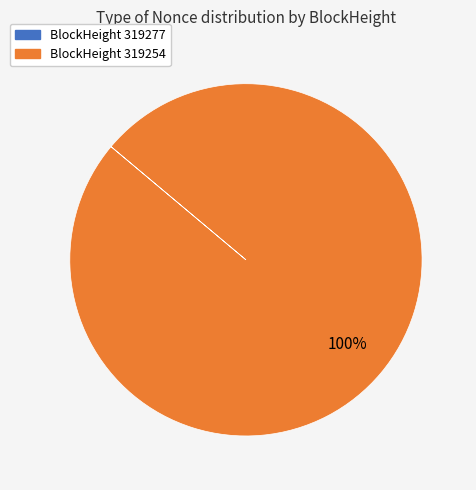

To the nearest percent, what is the average slice percentage?

50%